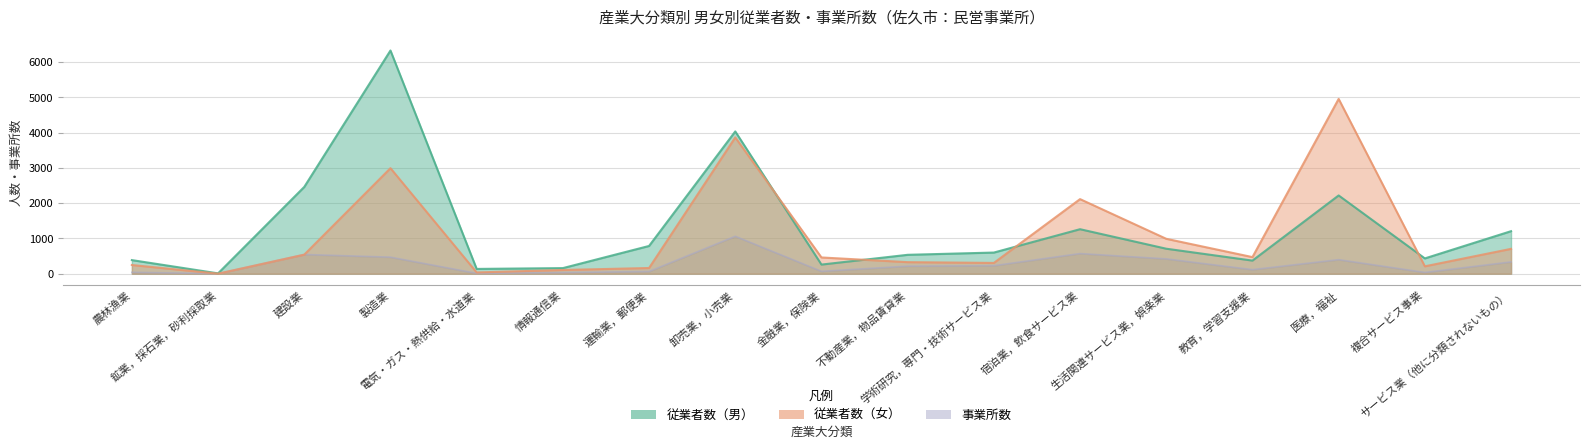

What is the sum of all 事業所数 values?

4604